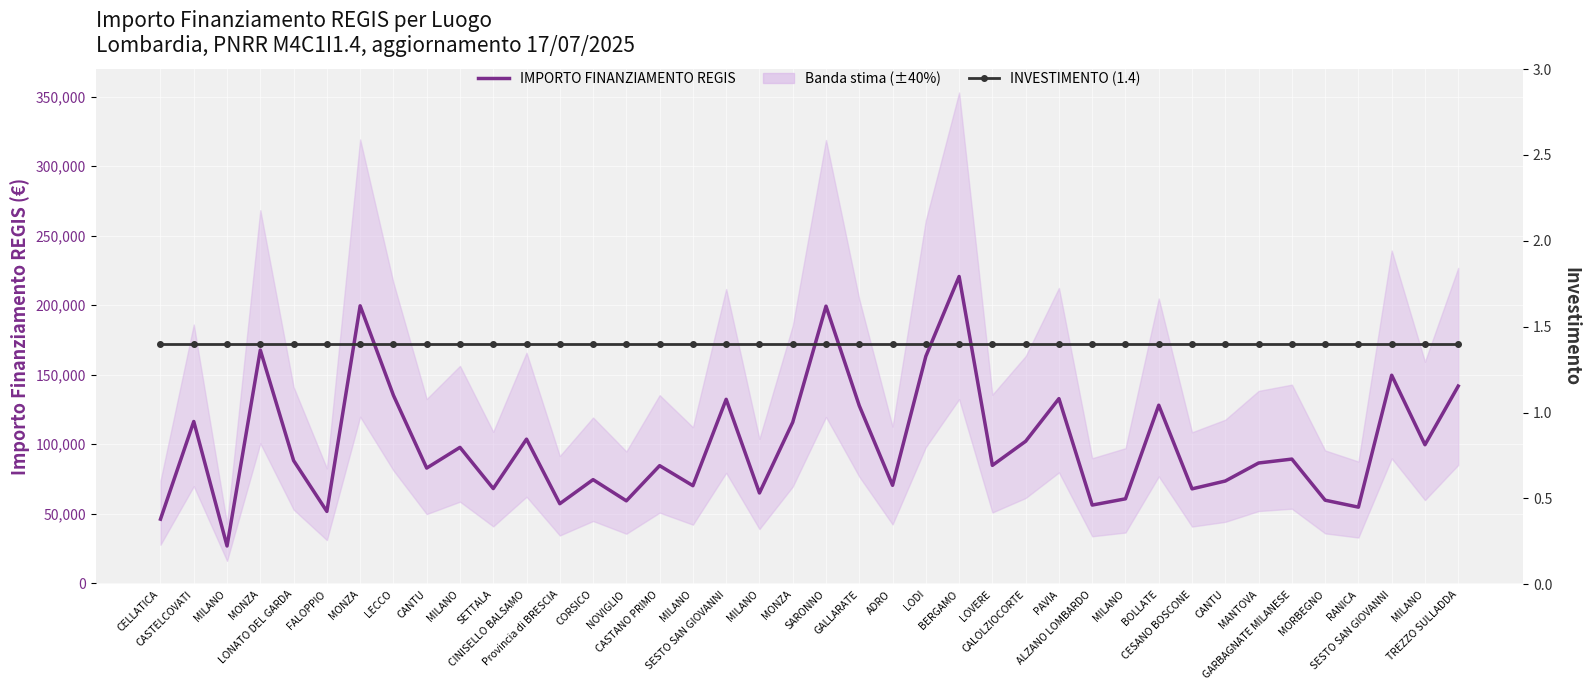

Is the value of INVESTIMENTO (1.4) at BERGAMO greater than the value of IMPORTO FINANZIAMENTO REGIS at GARBAGNATE MILANESE?

No